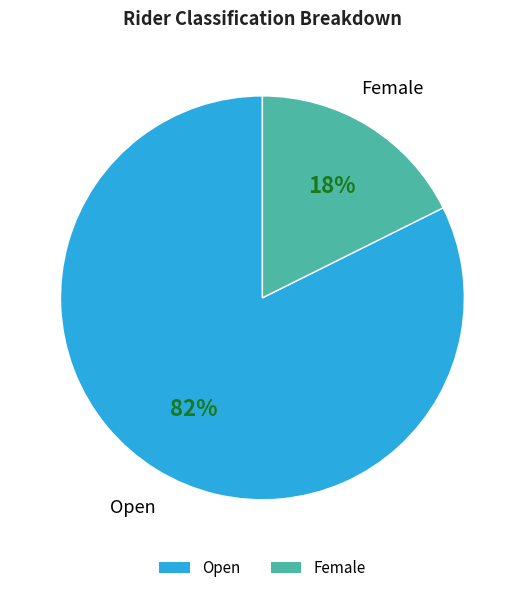

Which category has the biggest portion of the pie?

Open